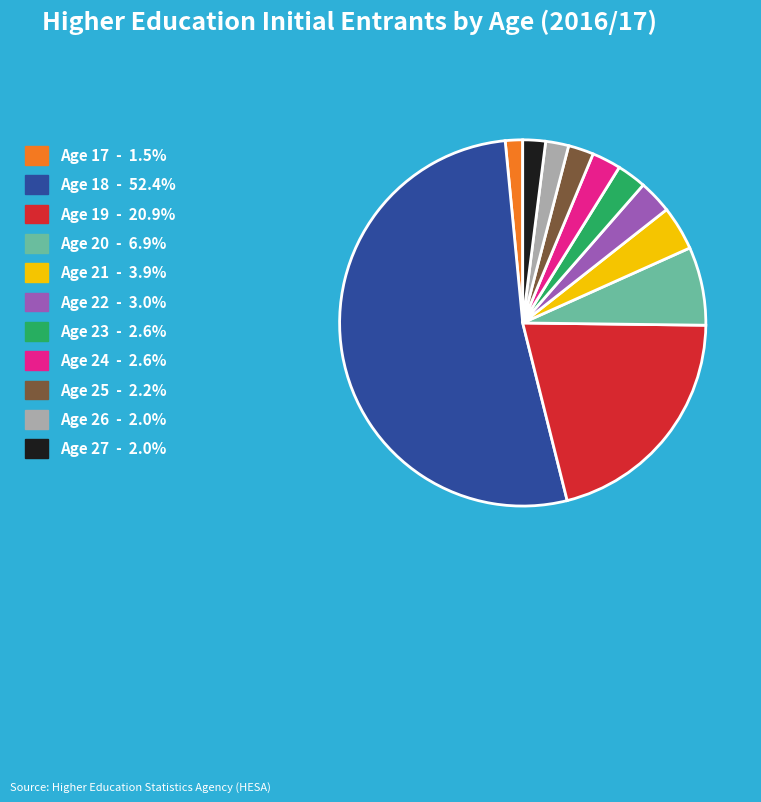

How many slices are in this pie chart?

11